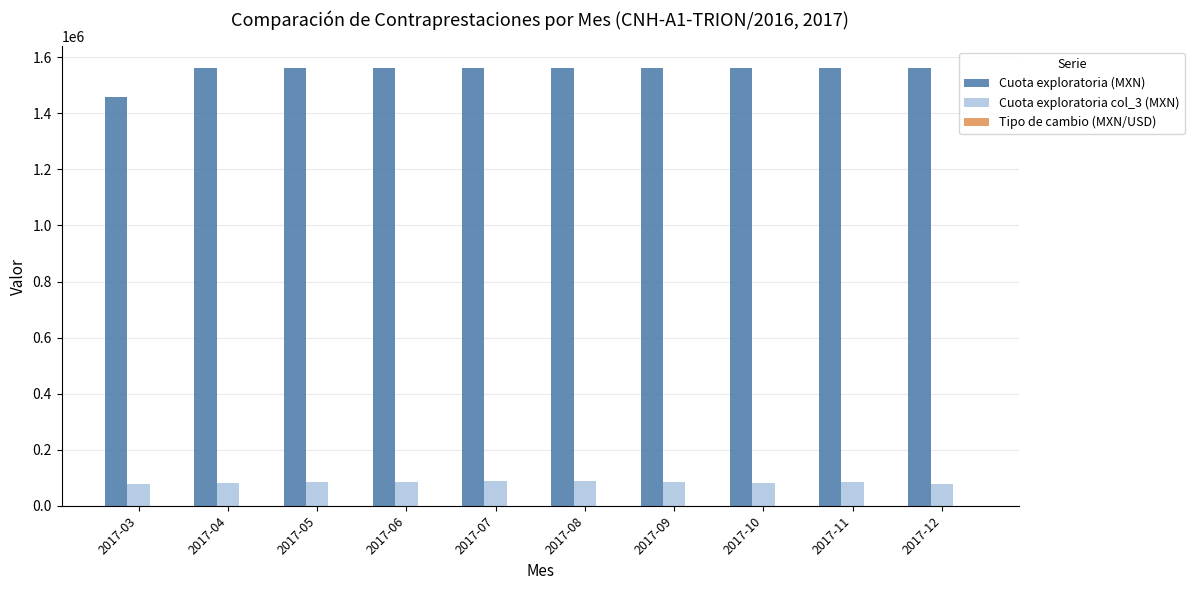

How many data points in Cuota exploratoria col_3 (MXN) are above 84265?

5